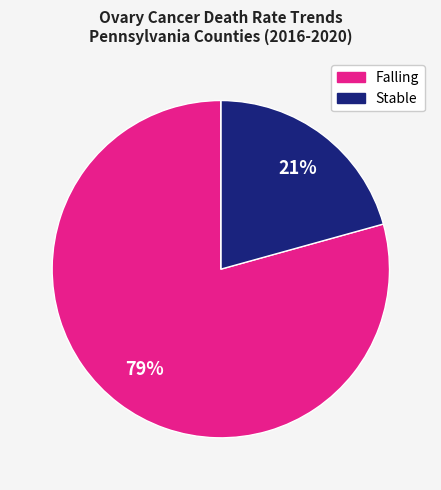

To the nearest percent, what is the average slice percentage?

33%